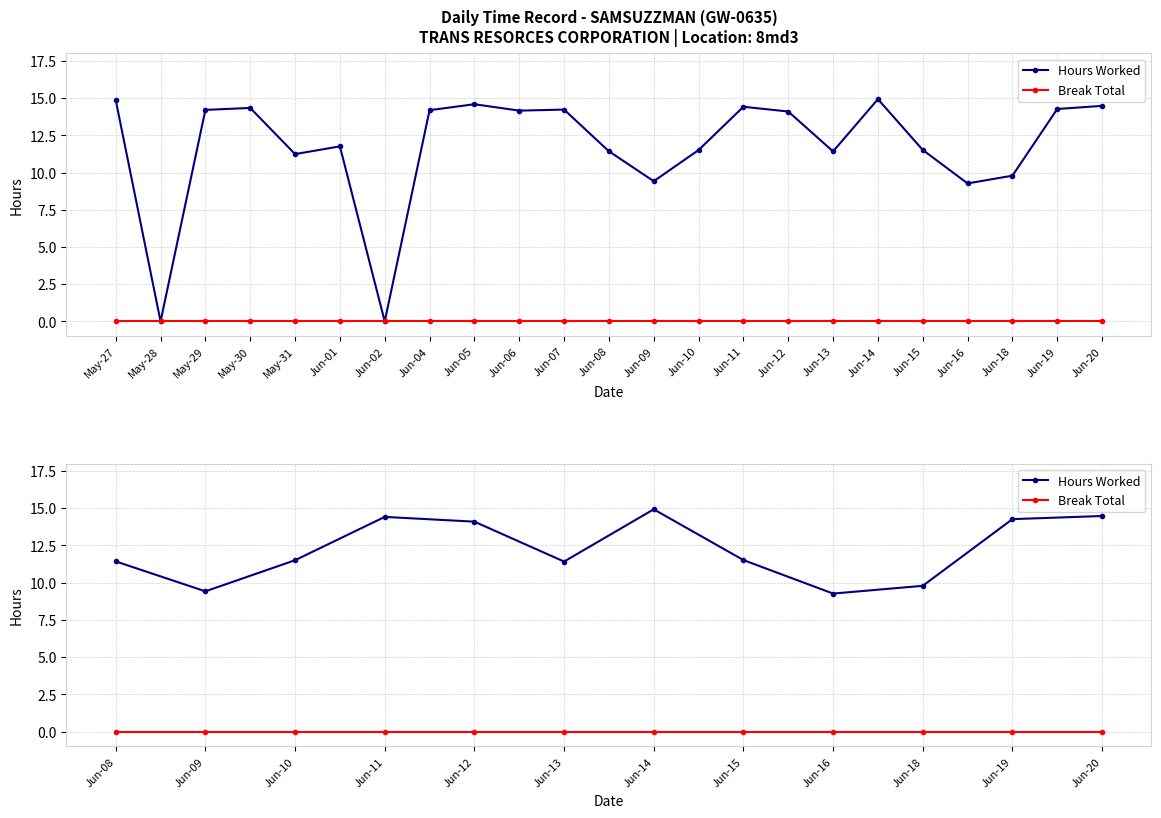

True or false: Break Total and Hours Worked intersect in this chart.

False